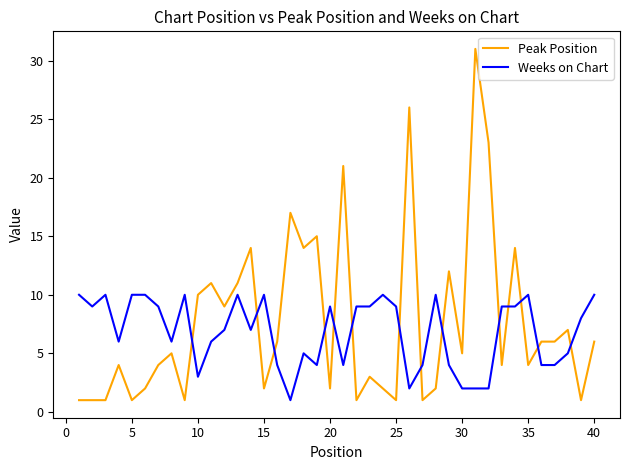

True or false: Peak Position has more than 0 points higher than both neighbors.

True